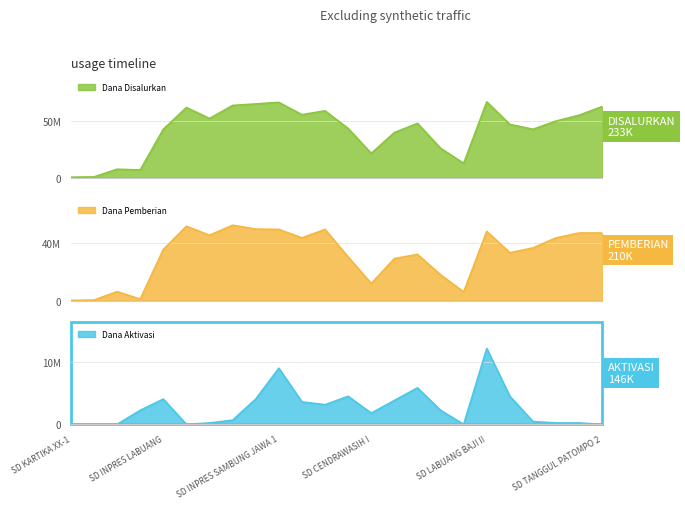

How many data points does each series have?

24